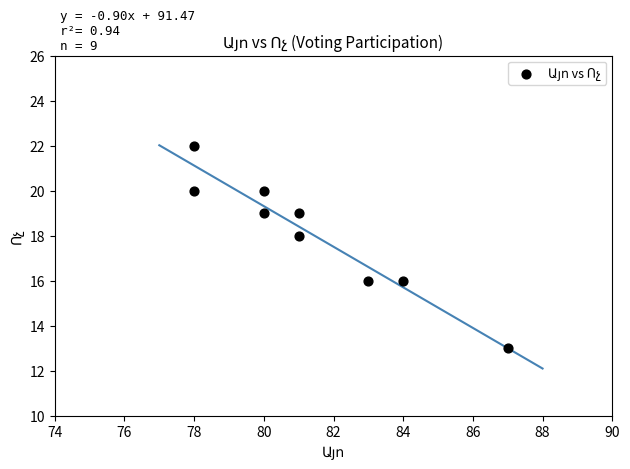

What is the average X value?

81